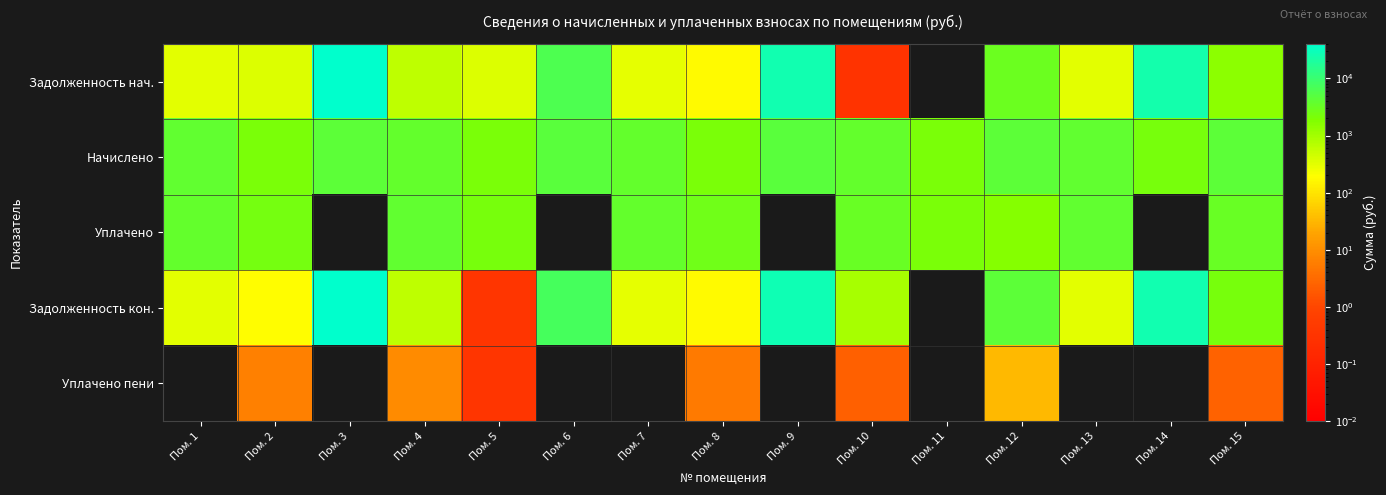

Reading right to left, transcribe all the data shown in this chart.

Задолженность нач.: Пом. 15=1487.2	Пом. 14=23977.2	Пом. 13=314.6	Пом. 12=3023.6	Пом. 11=0.0	Пом. 10=0.3	Пом. 9=26024.0	Пом. 8=180.0	Пом. 7=305.6	Пом. 6=6320.2	Пом. 5=357.6	Пом. 4=617.1	Пом. 3=38340.1	Пом. 2=360.0	Пом. 1=313.4
Начислено: Пом. 15=4441.9	Пом. 14=2195.9	Пом. 13=3774.6	Пом. 12=4449.1	Пом. 11=2152.8	Пом. 10=3659.8	Пом. 9=4513.7	Пом. 8=2160.0	Пом. 7=3667.0	Пом. 6=4485.0	Пом. 5=2145.6	Пом. 4=3702.8	Пом. 3=4334.3	Пом. 2=2160.0	Пом. 1=3760.2
Уплачено: Пом. 15=3214.7	Пом. 14=0.0	Пом. 13=3738.8	Пом. 12=1672.4	Пом. 11=2152.8	Пом. 10=3285.1	Пом. 9=0.0	Пом. 8=2618.7	Пом. 7=3632.2	Пом. 6=0.0	Пом. 5=2303.7	Пом. 4=3906.4	Пом. 3=0.0	Пом. 2=2457.5	Пом. 1=3724.6
Задолженность кон.: Пом. 15=2251.3	Пом. 14=25049.3	Пом. 13=314.6	Пом. 12=4217.2	Пом. 11=0.0	Пом. 10=916.6	Пом. 9=27697.5	Пом. 8=180.0	Пом. 7=305.6	Пом. 6=7612.4	Пом. 5=0.3	Пом. 4=621.5	Пом. 3=40241.2	Пом. 2=182.3	Пом. 1=313.4
Уплачено пени: Пом. 15=2.5	Пом. 14=0.0	Пом. 13=0.0	Пом. 12=33.5	Пом. 11=0.0	Пом. 10=2.3	Пом. 9=0.0	Пом. 8=5.2	Пом. 7=0.0	Пом. 6=0.0	Пом. 5=0.3	Пом. 4=8.9	Пом. 3=0.0	Пом. 2=6.1	Пом. 1=0.0